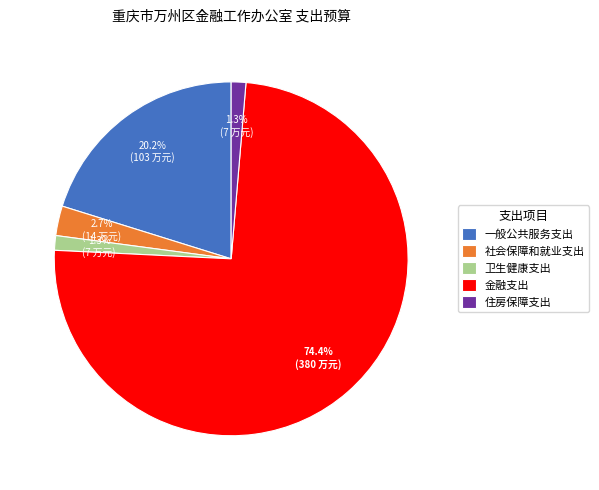

How many segments does this pie chart have?

5